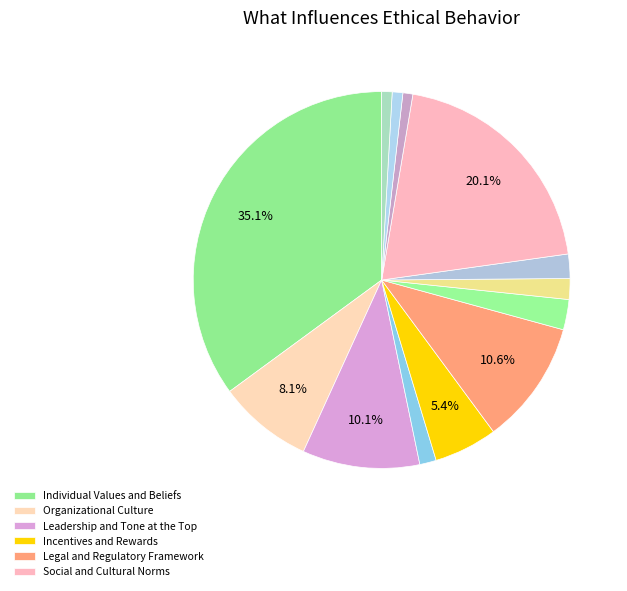

Which category has the biggest portion of the pie?

Individual Values and Beliefs